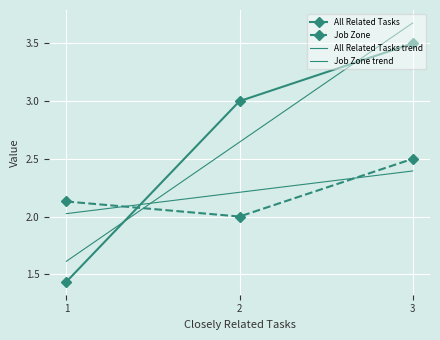

Where is the first local minimum for All Related Tasks?

1